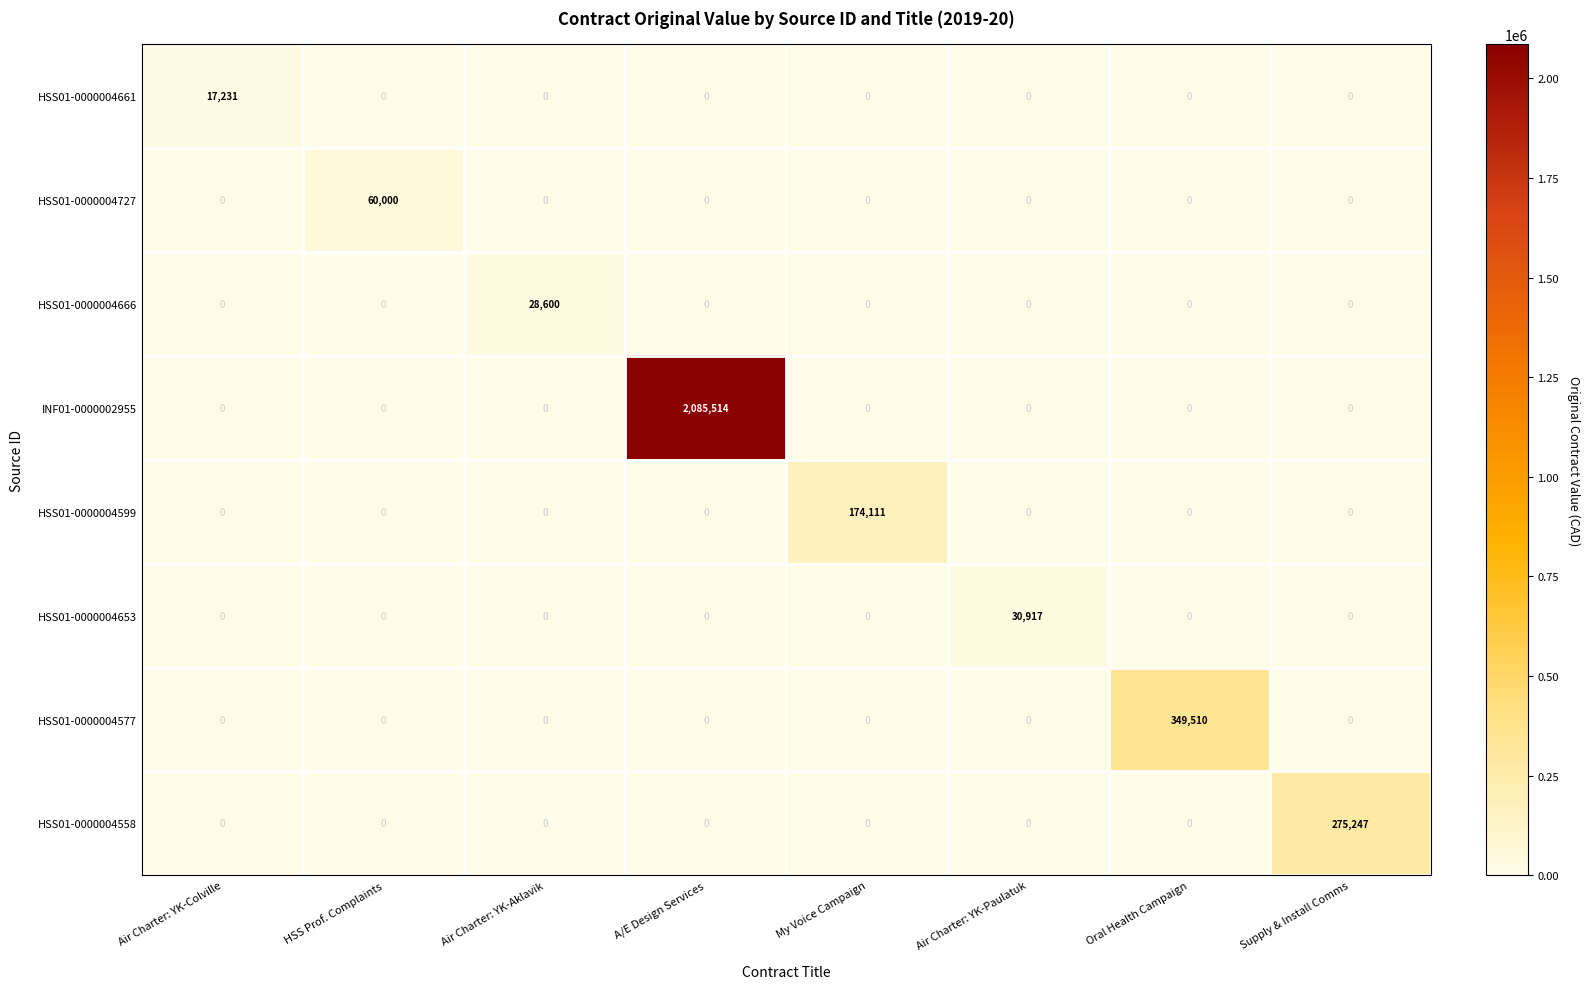

What is the total value across all series at A/E Design Services?

2085514